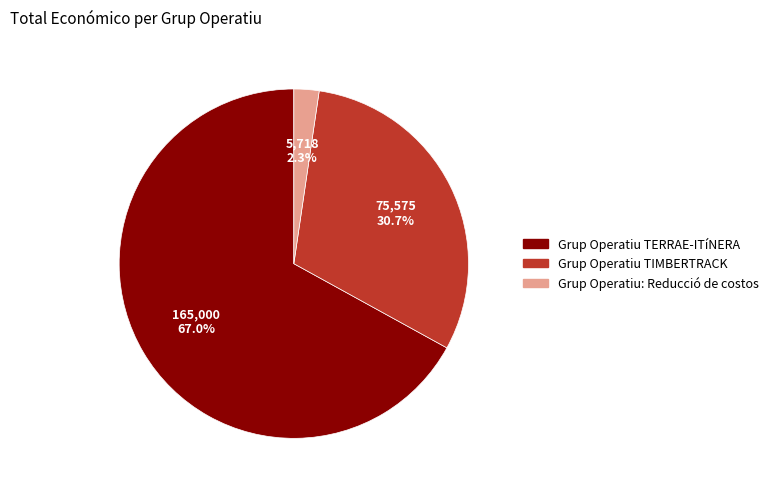

The Grup Operatiu TERRAE-ITíNERA slice represents 73% of the pie. True or false?

False